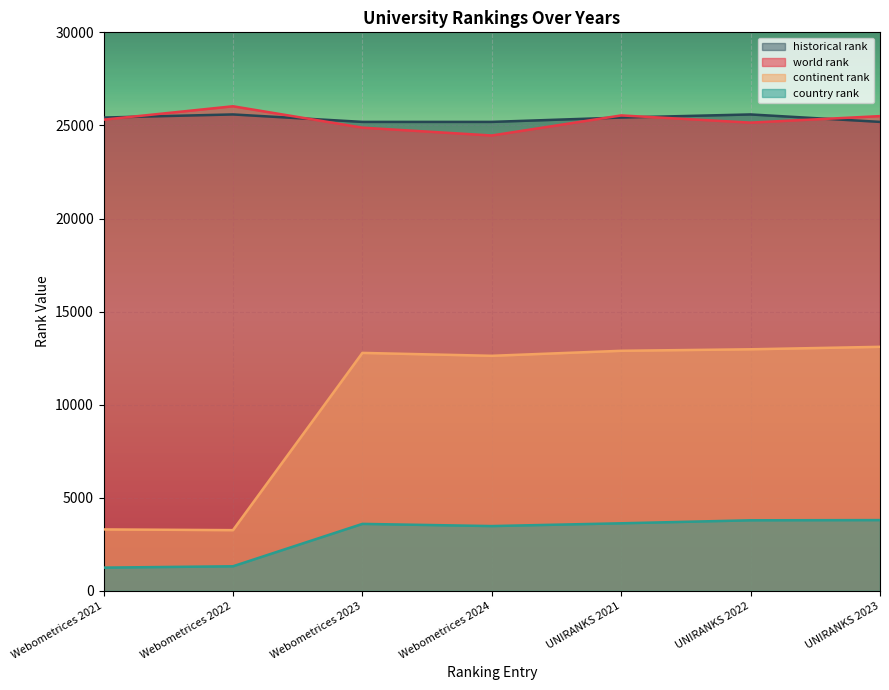

At which category is the sum across all series the highest?

UNIRANKS 2023